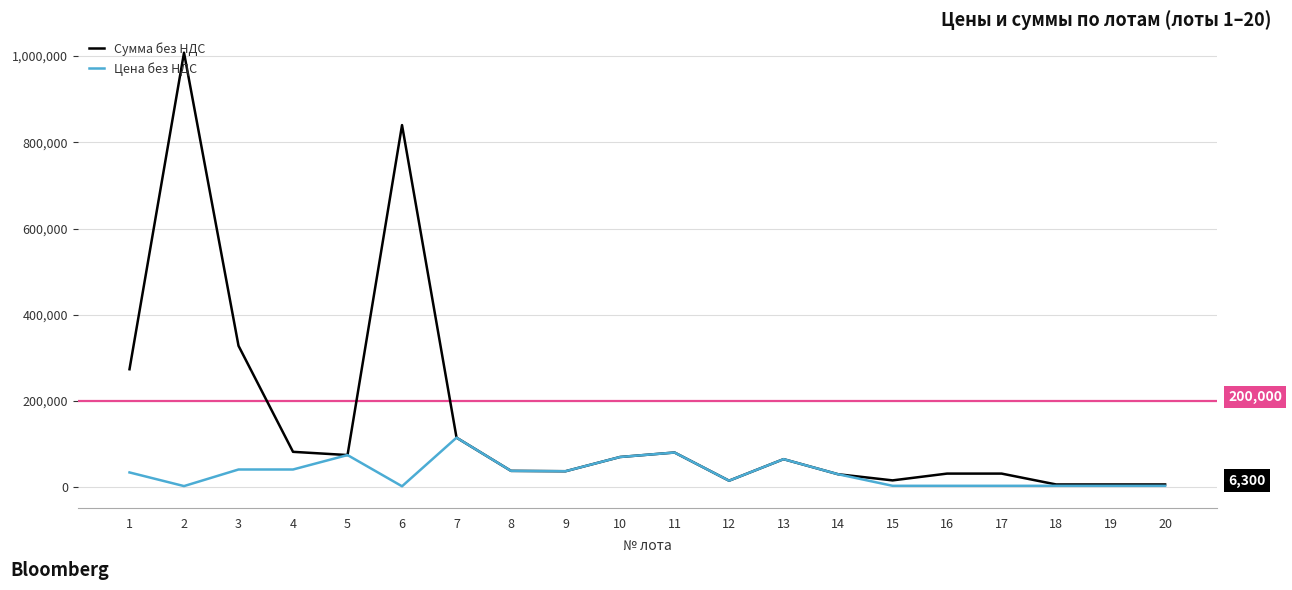

The value of Цена без НДС at 14 is 30000. True or false?

True